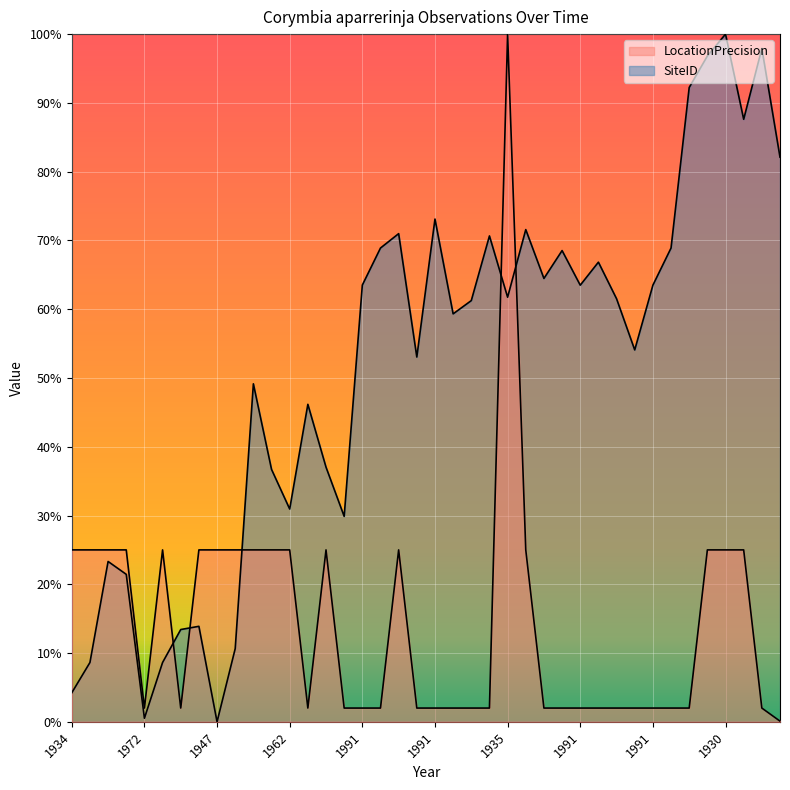

Which series has the largest range (max minus min)?

SiteID